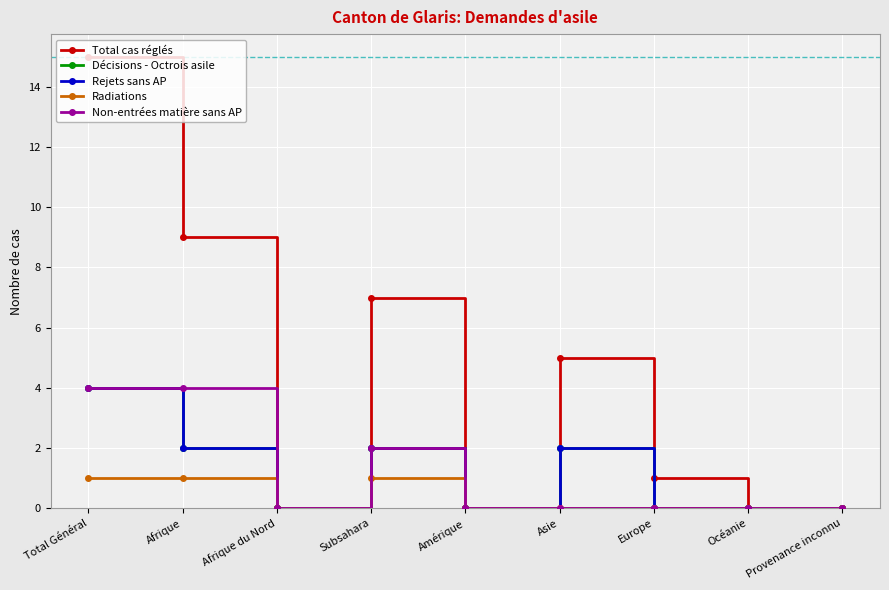

Reading left to right, transcribe all the data shown in this chart.

Total cas réglés: Total Général=15	Afrique=9	Afrique du Nord=0	Subsahara=7	Amérique=0	Asie=5	Europe=1	Océanie=0	Provenance inconnu=0
Décisions - Octrois asile: Total Général=4	Afrique=2	Afrique du Nord=0	Subsahara=2	Amérique=0	Asie=2	Europe=0	Océanie=0	Provenance inconnu=0
Rejets sans AP: Total Général=4	Afrique=2	Afrique du Nord=0	Subsahara=2	Amérique=0	Asie=2	Europe=0	Océanie=0	Provenance inconnu=0
Radiations: Total Général=1	Afrique=1	Afrique du Nord=0	Subsahara=1	Amérique=0	Asie=0	Europe=0	Océanie=0	Provenance inconnu=0
Non-entrées matière sans AP: Total Général=4	Afrique=4	Afrique du Nord=0	Subsahara=2	Amérique=0	Asie=0	Europe=0	Océanie=0	Provenance inconnu=0